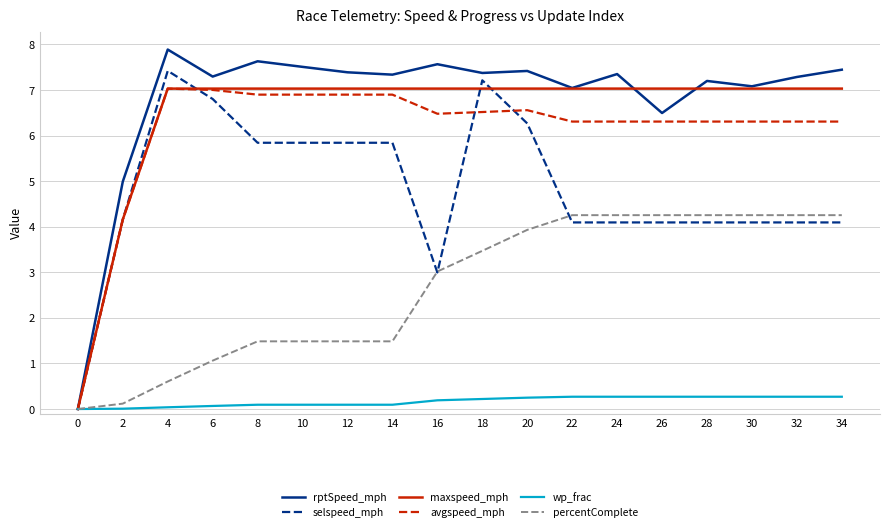

At 10, list the series in order from largest to smallest.

rptSpeed_mph, maxspeed_mph, avgspeed_mph, selspeed_mph, percentComplete, wp_frac